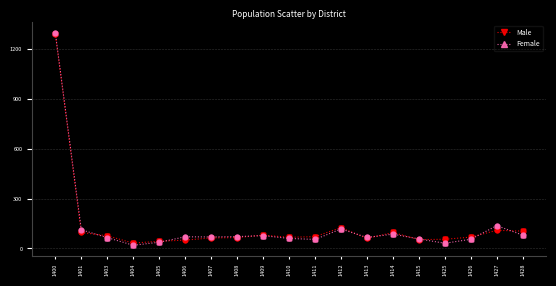

At which category is the sum across all series the highest?

1400